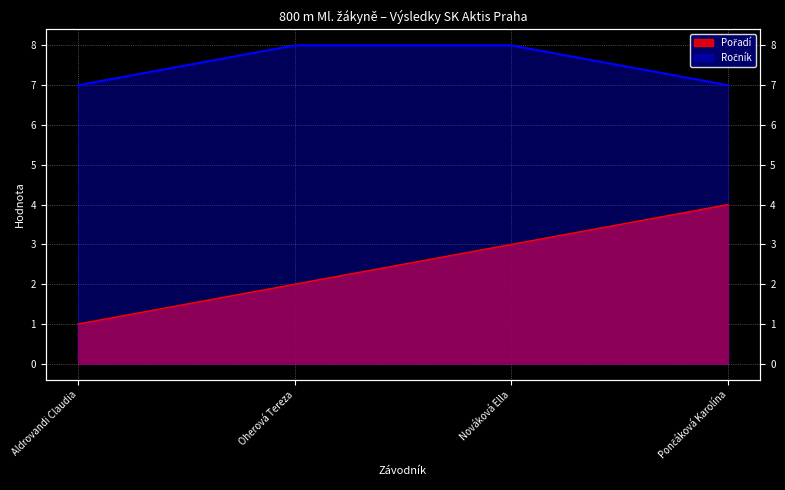

Where is Ročník nearest to the value 7?

Aldrovandi Claudia